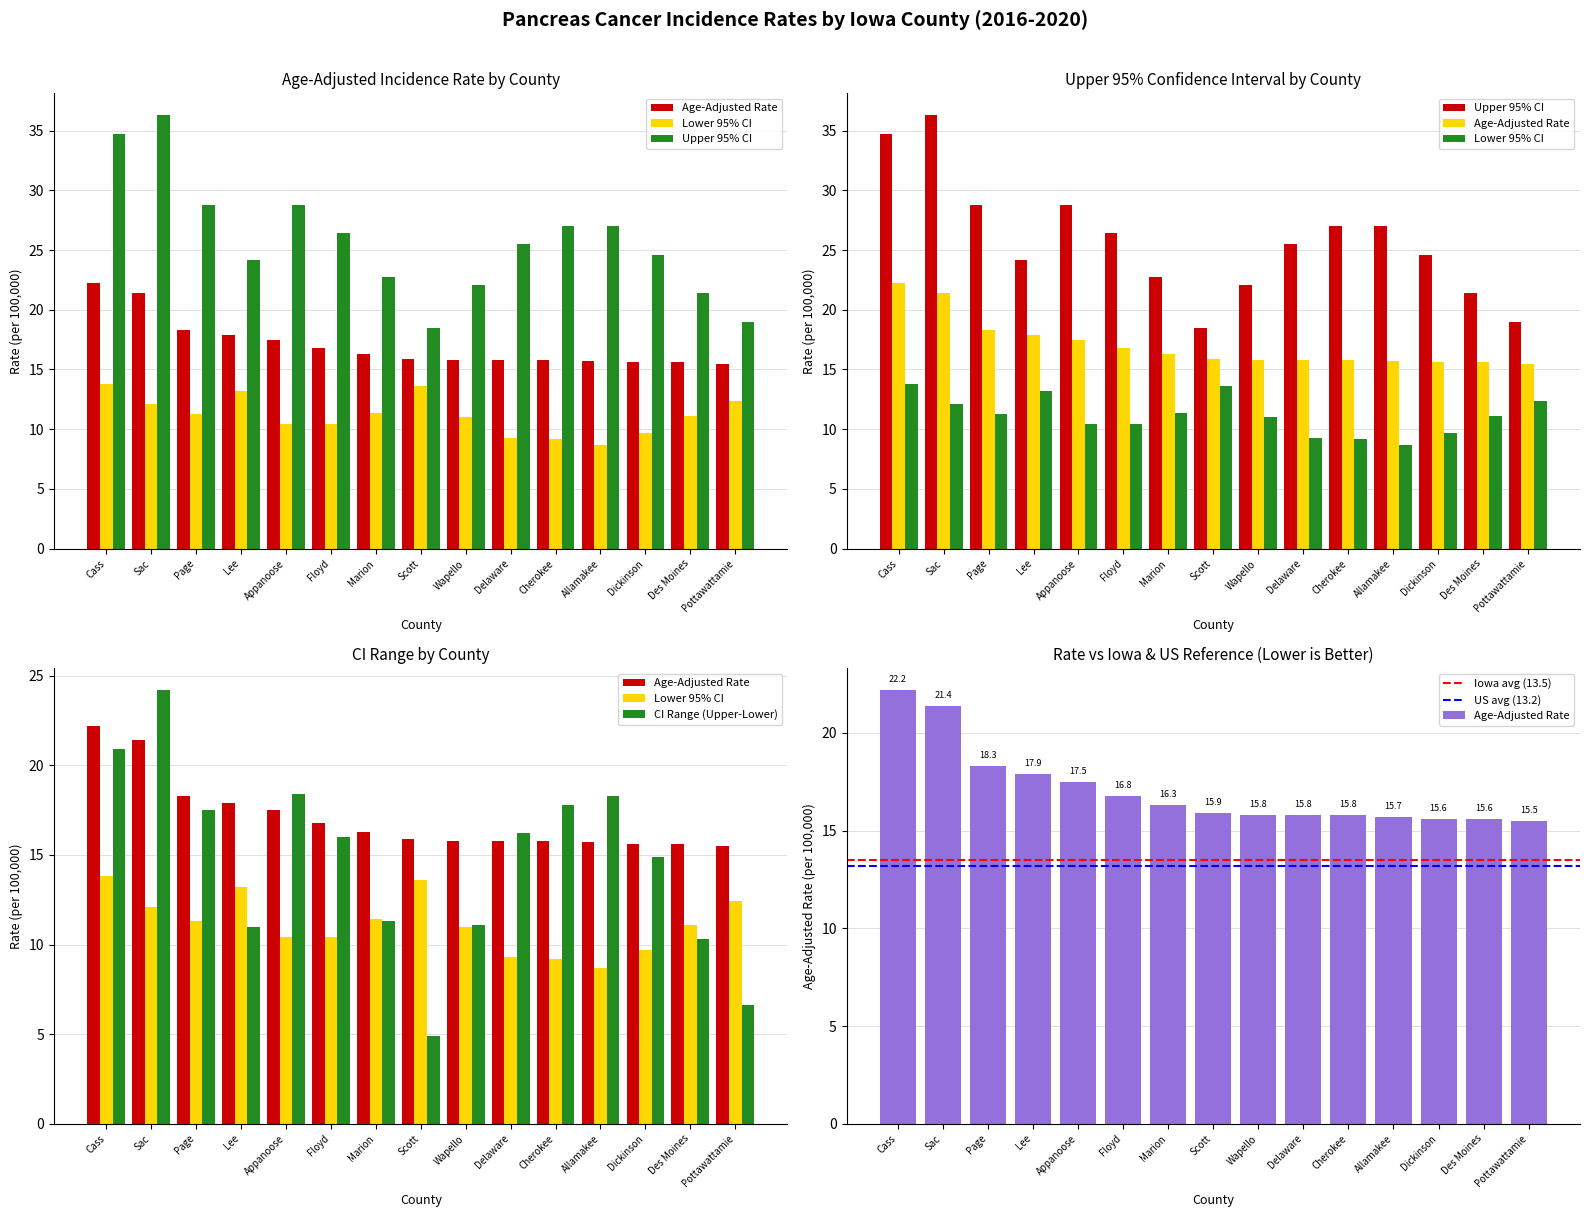

What are all the series names shown in the legend?

Age-Adjusted Rate, Lower 95% CI, Upper 95% CI